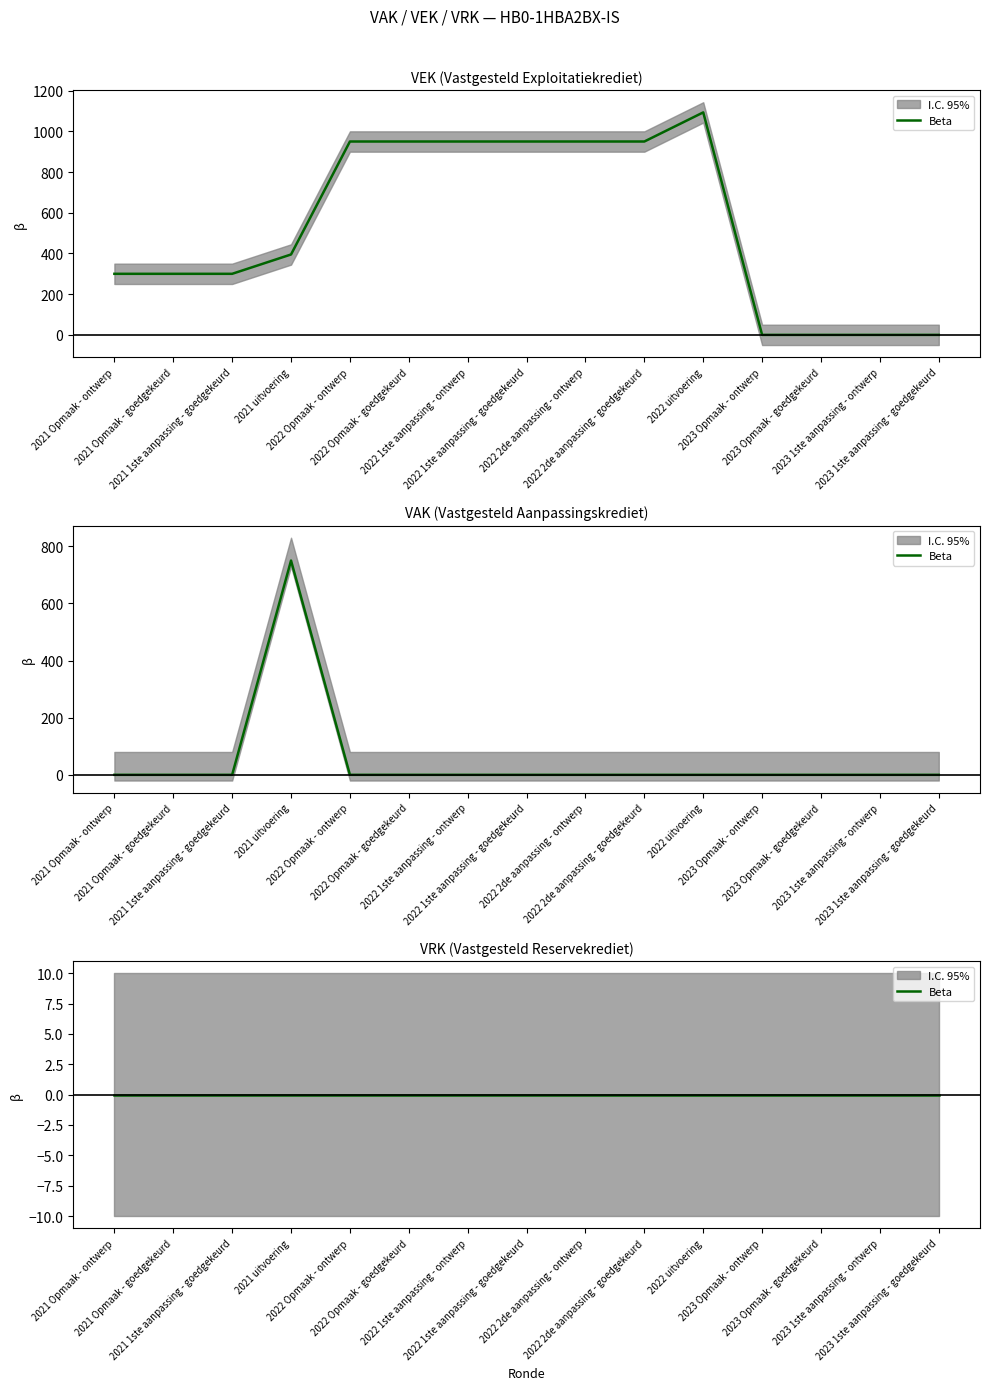

What is the difference between the maximum and minimum values in the VAK series?

750